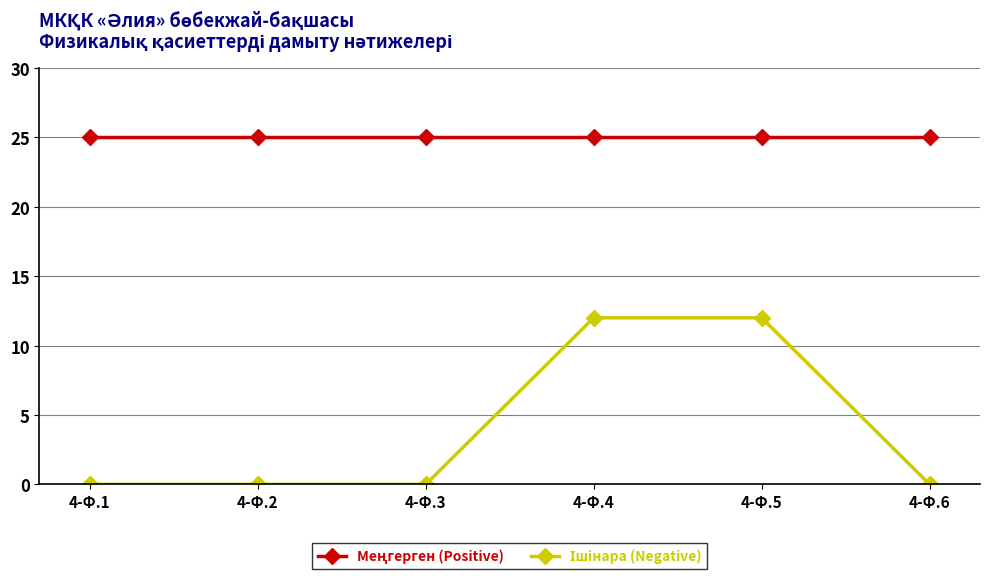

Count the number of categories in the chart.

6